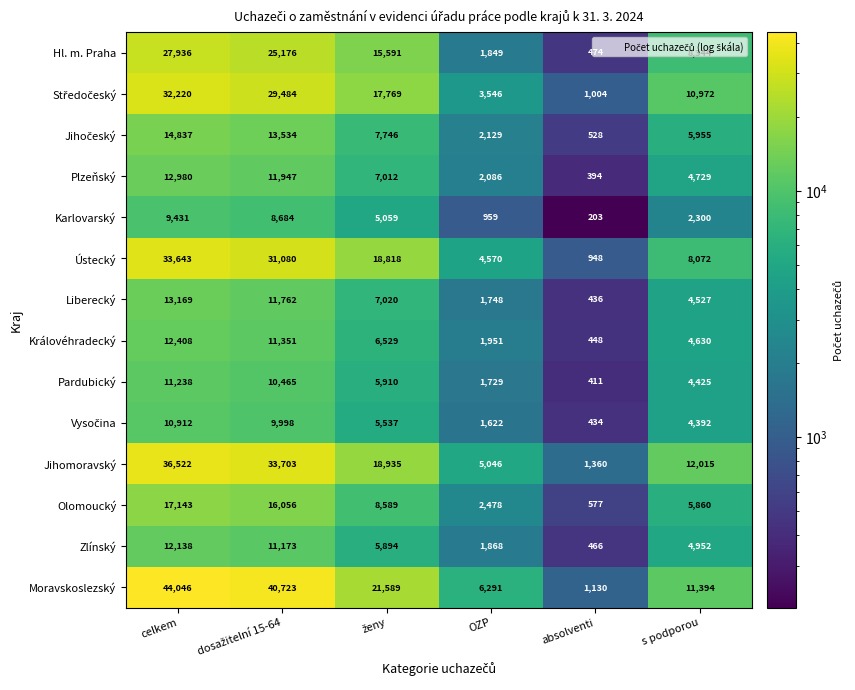

Where does the Zlínský series first go above 5894?

celkem